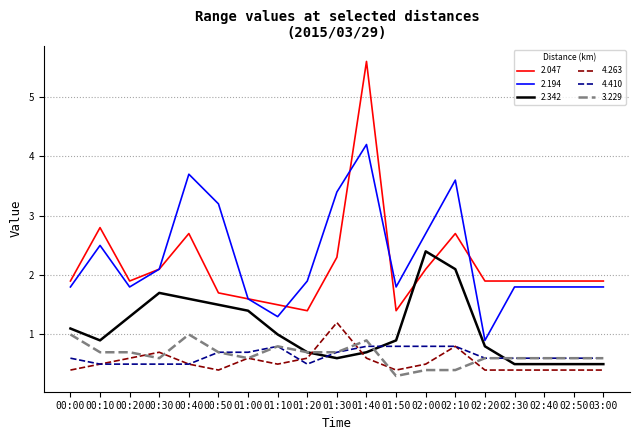

Reading right to left, transcribe all the data shown in this chart.

2.047: 1.9	1.9	1.9	1.9	1.9	2.7	2.1	1.4	5.6	2.3	1.4	1.5	1.6	1.7	2.7	2.1	1.9	2.8	1.9
2.194: 1.8	1.8	1.8	1.8	0.9	3.6	2.7	1.8	4.2	3.4	1.9	1.3	1.6	3.2	3.7	2.1	1.8	2.5	1.8
2.342: 0.5	0.5	0.5	0.5	0.8	2.1	2.4	0.9	0.7	0.6	0.7	1.0	1.4	1.5	1.6	1.7	1.3	0.9	1.1
4.263: 0.4	0.4	0.4	0.4	0.4	0.8	0.5	0.4	0.6	1.2	0.6	0.5	0.6	0.4	0.5	0.7	0.6	0.5	0.4
4.410: 0.6	0.6	0.6	0.6	0.6	0.8	0.8	0.8	0.8	0.7	0.5	0.8	0.7	0.7	0.5	0.5	0.5	0.5	0.6
3.229: 0.6	0.6	0.6	0.6	0.6	0.4	0.4	0.3	0.9	0.7	0.7	0.8	0.6	0.7	1.0	0.6	0.7	0.7	1.0